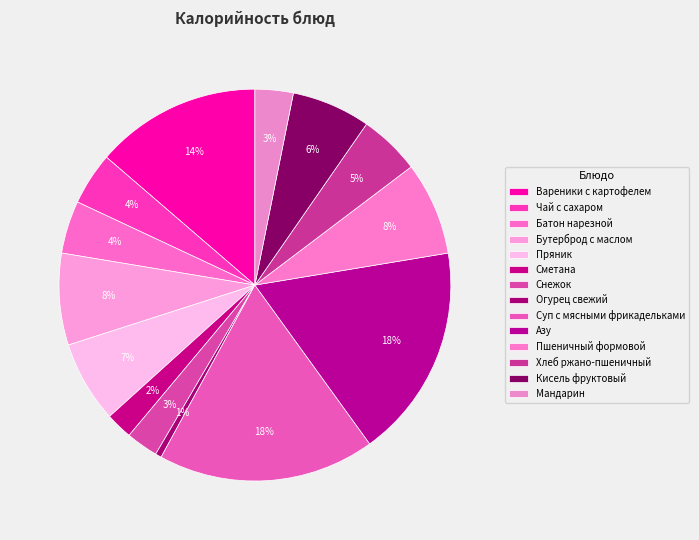

How many slices are in this pie chart?

14